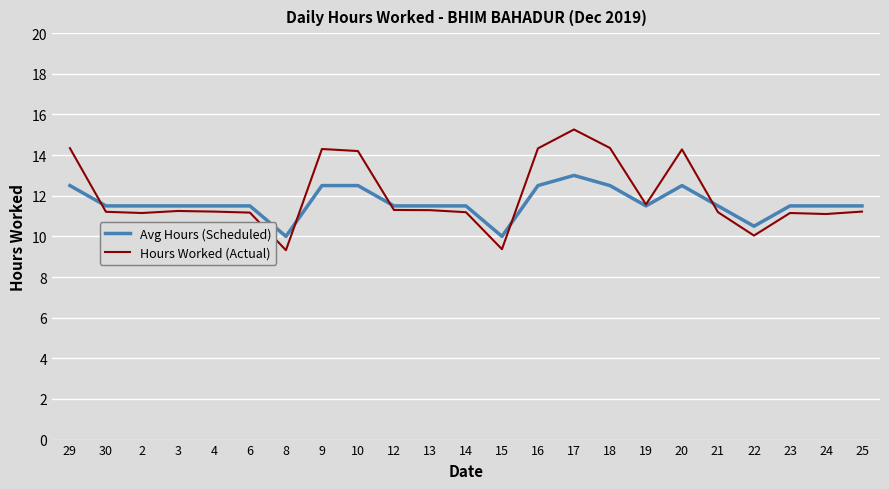

The Hours Worked (Actual) series shows 6.0 at 16. True or false?

False